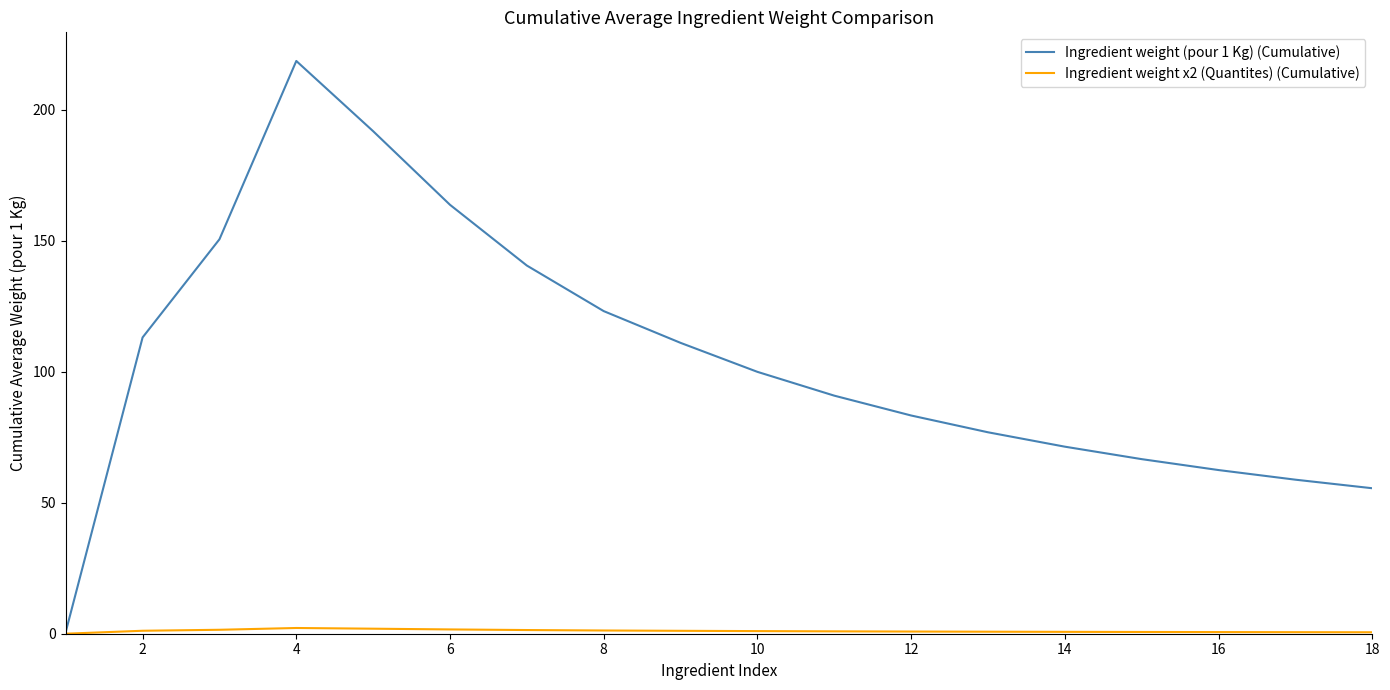

Which series has the largest range (max minus min)?

Ingredient weight (pour 1 Kg) (Cumulative)